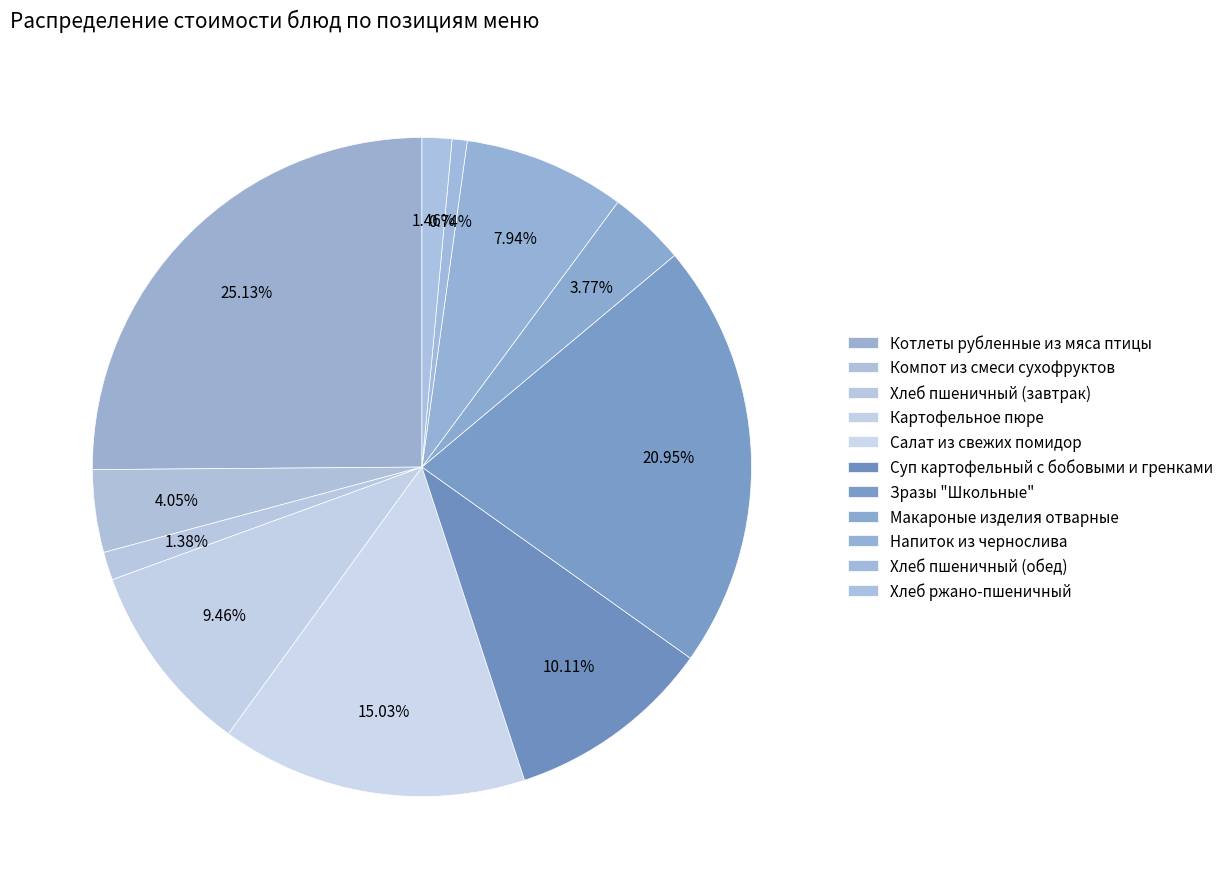

Which category has the biggest portion of the pie?

Котлеты рубленные из мяса птицы